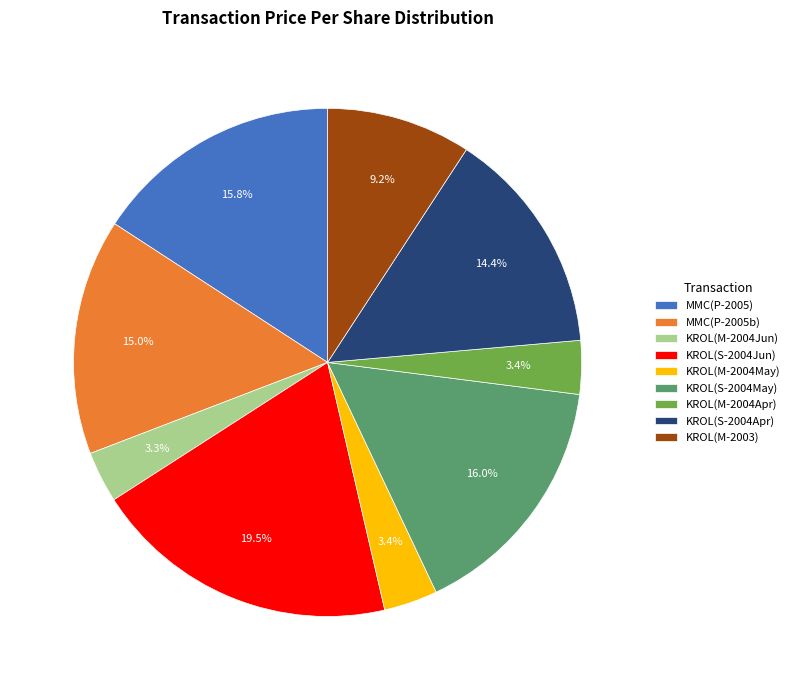

Which category has the biggest portion of the pie?

KROL(S-2004Jun)